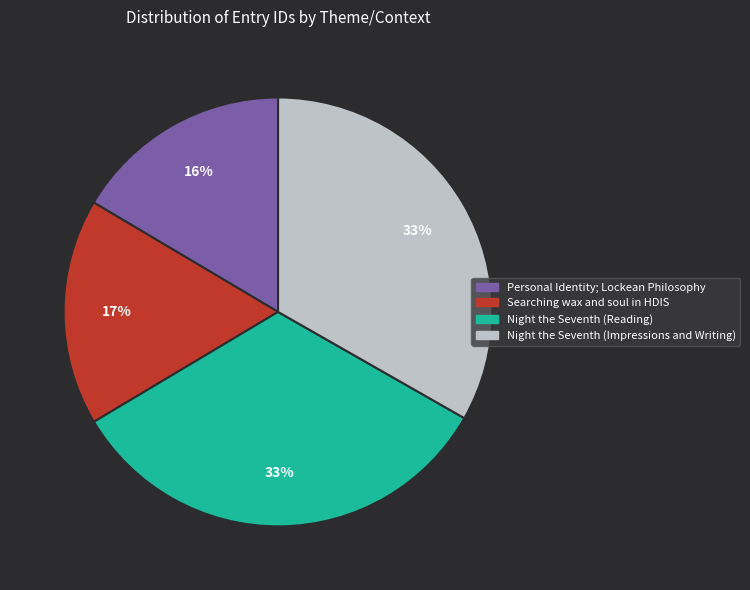

Approximately how many times larger is the value at Night the Seventh (Impressions and Writing) compared to Night the Seventh (Reading)?

1.0